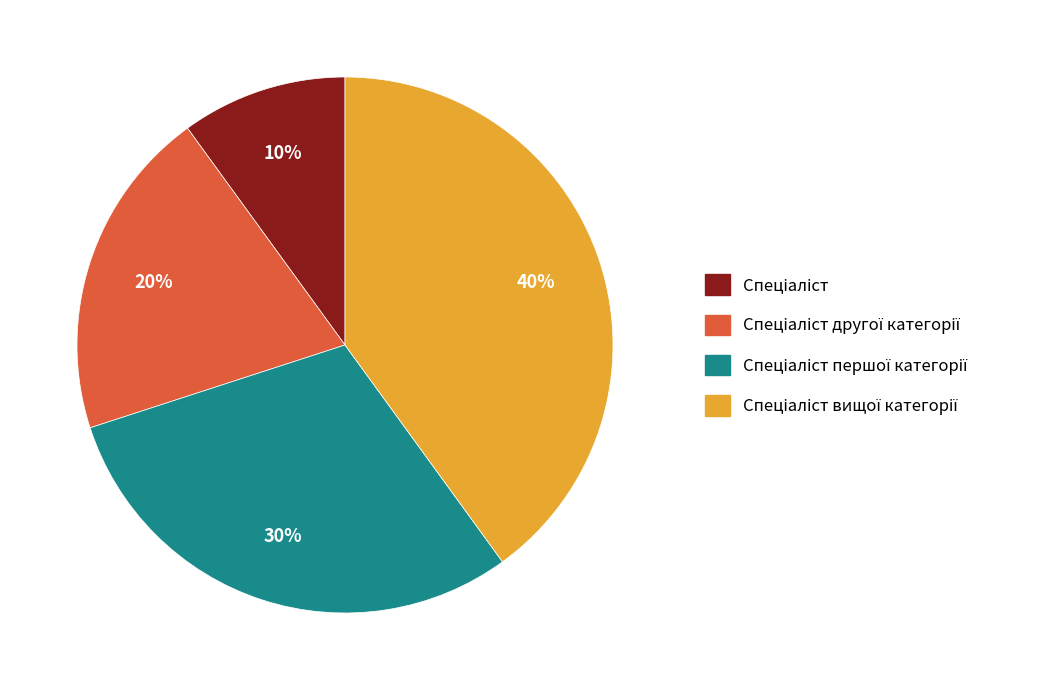

To the nearest percent, what is the average slice percentage?

25%